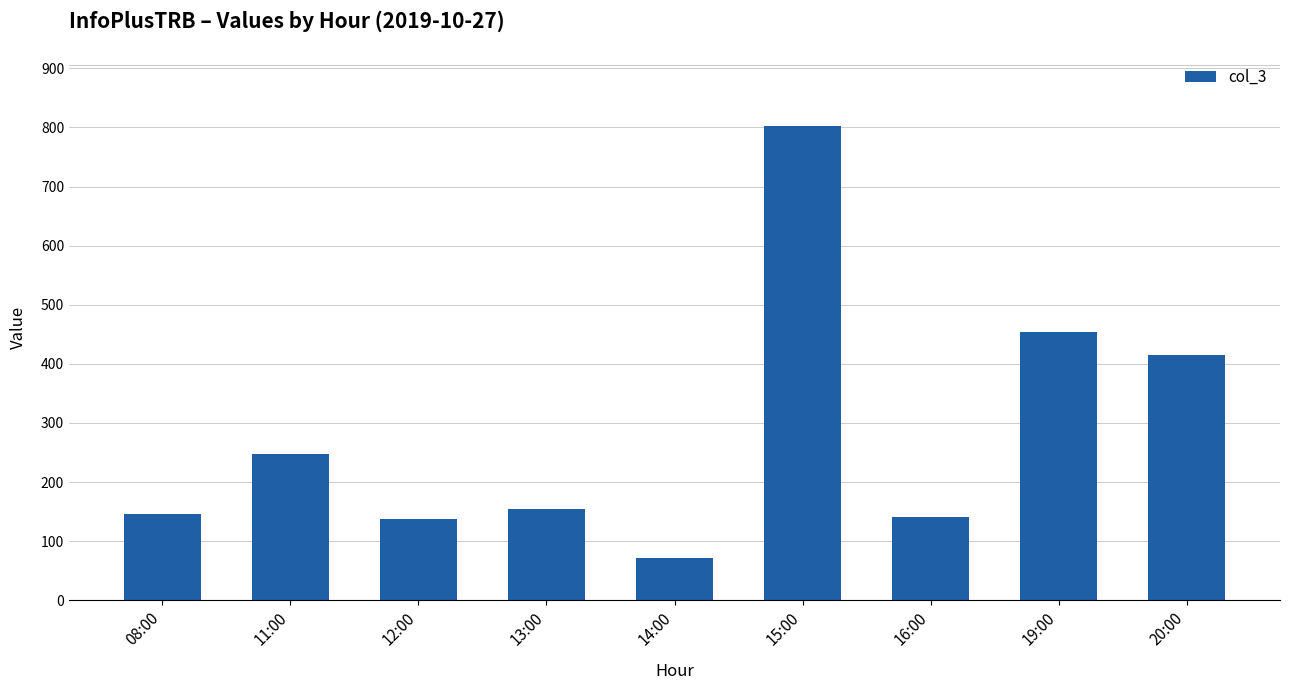

What is the sum of all values?

2570